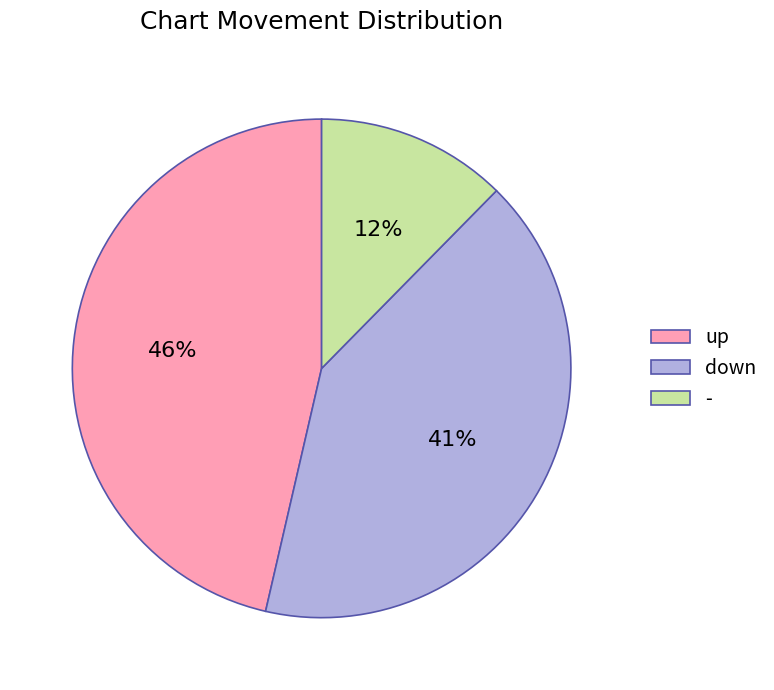

Which category has the biggest portion of the pie?

up